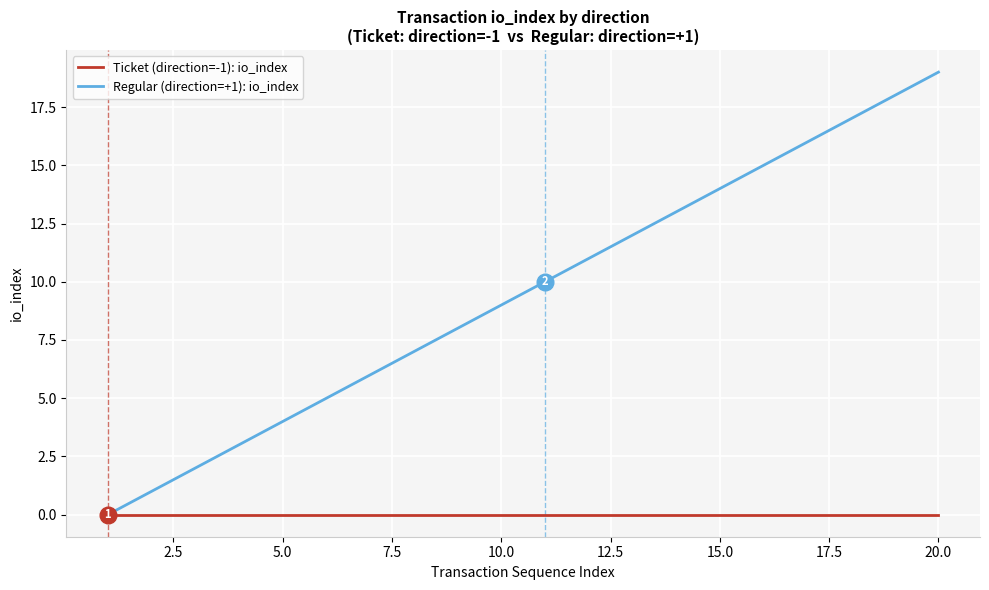

List the series in order of their peak value, lowest first.

Ticket (direction=-1): io_index, Regular (direction=+1): io_index